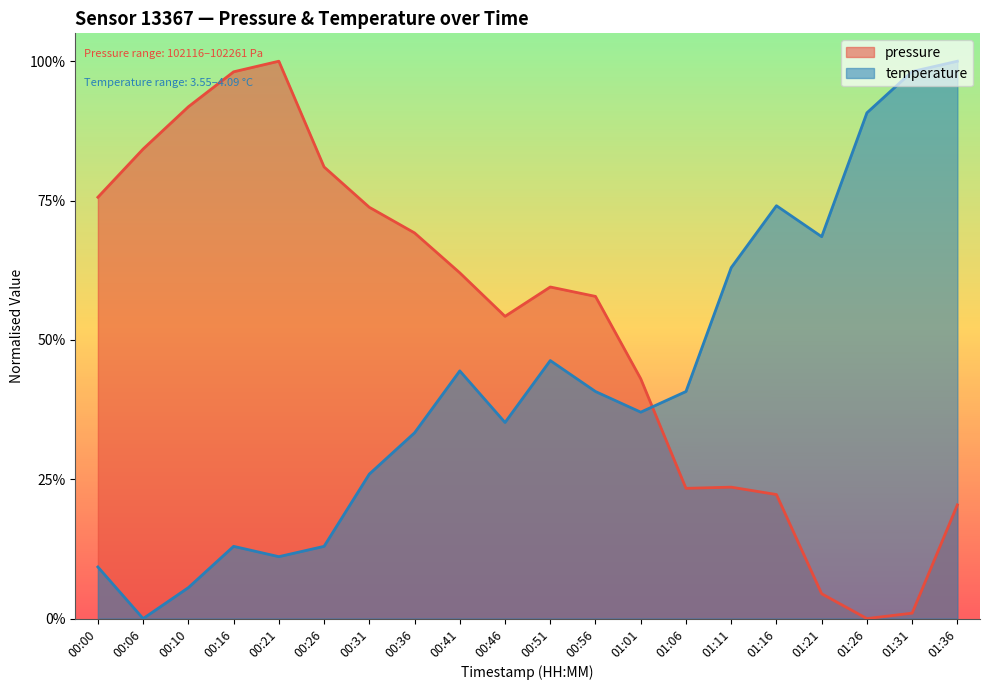

What is the difference between the second highest and minimum values in the pressure series?

1.0